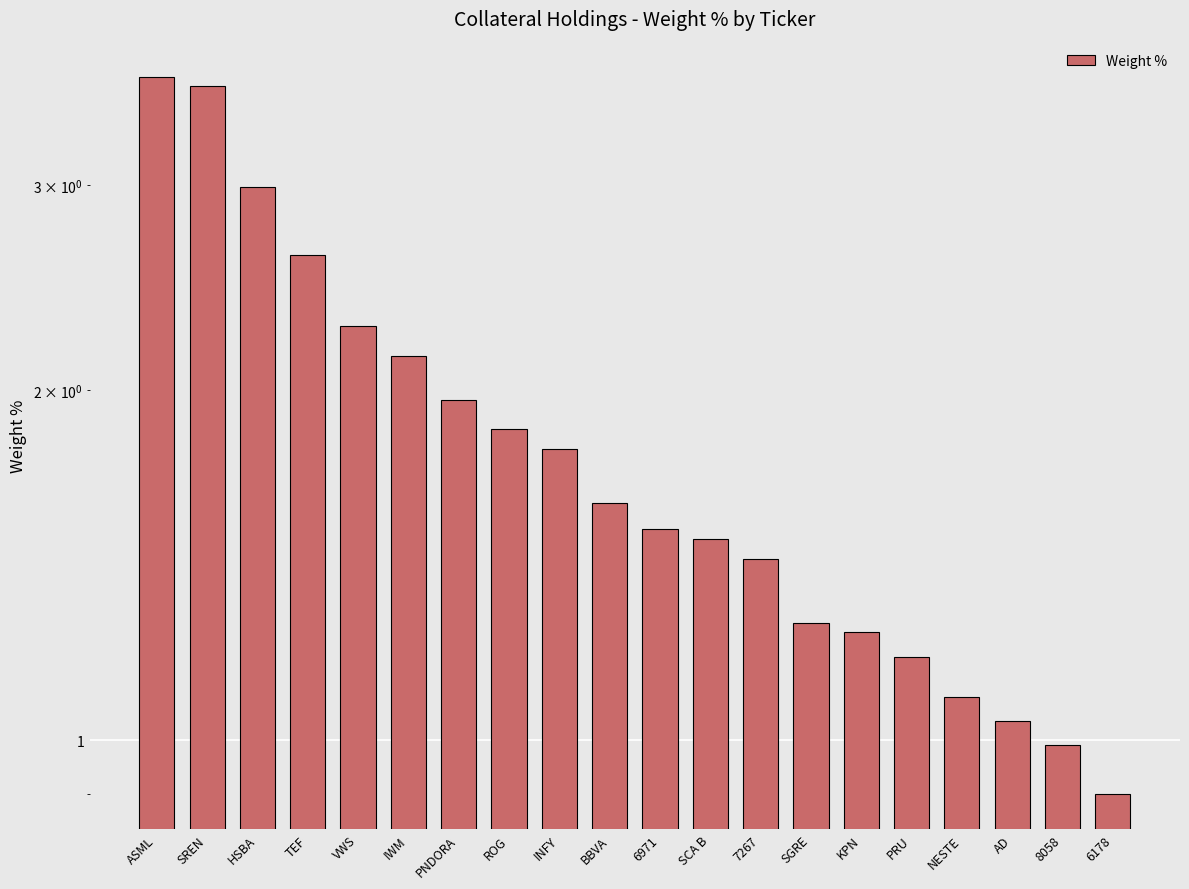

At which label does the data first exceed 1?

ASML